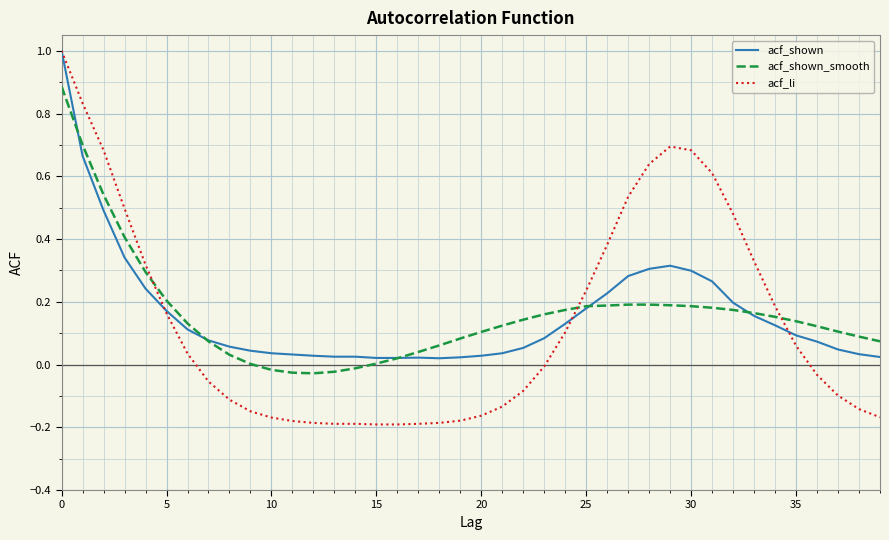

What is the greatest value displayed?

1.0